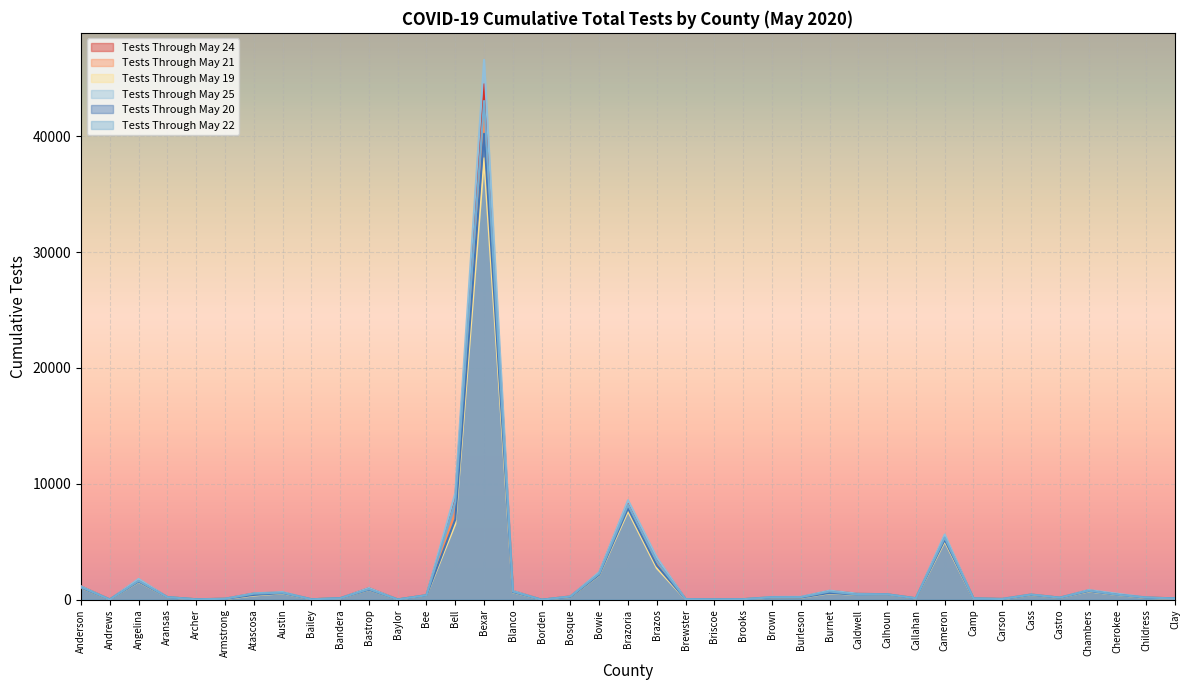

What is the spread (max minus min) of values at Cass?

47